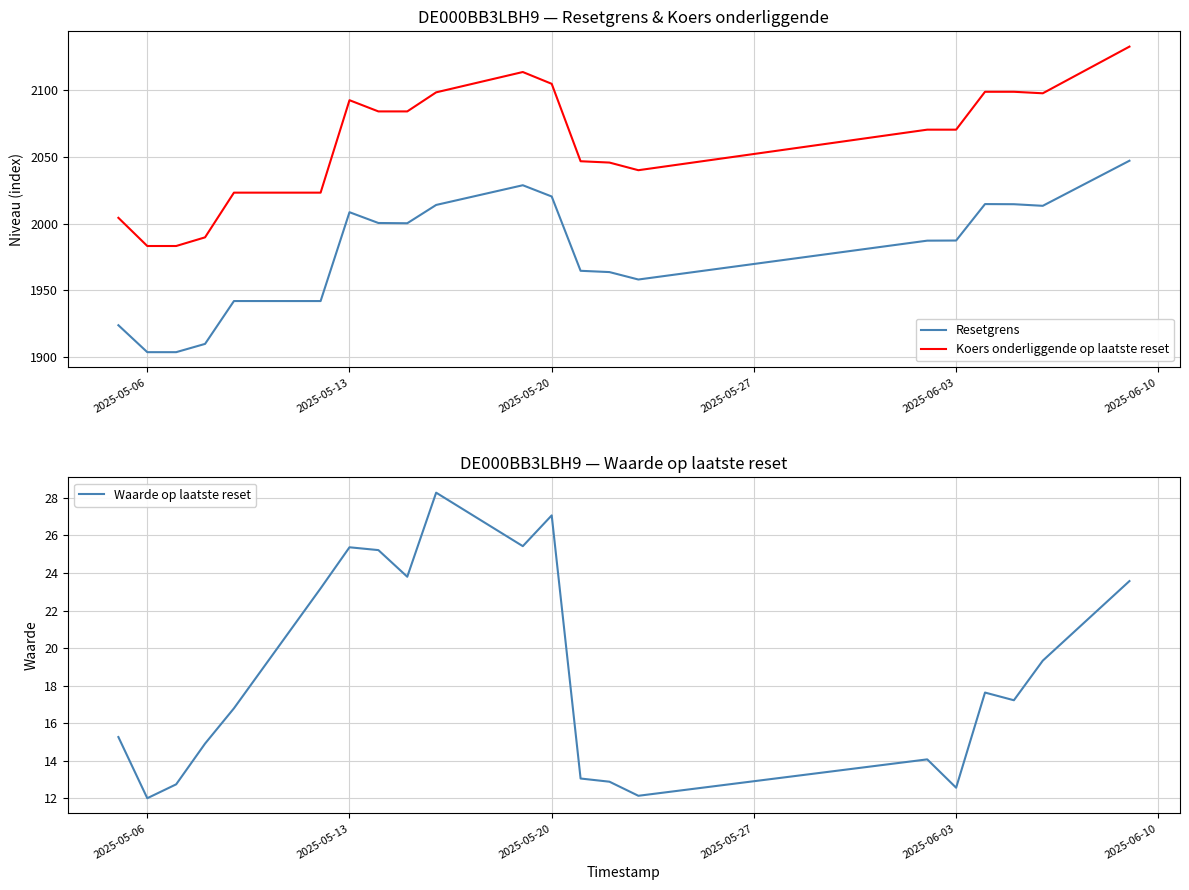

True or false: Koers onderliggende op laatste reset and Resetgrens cross at least once.

False